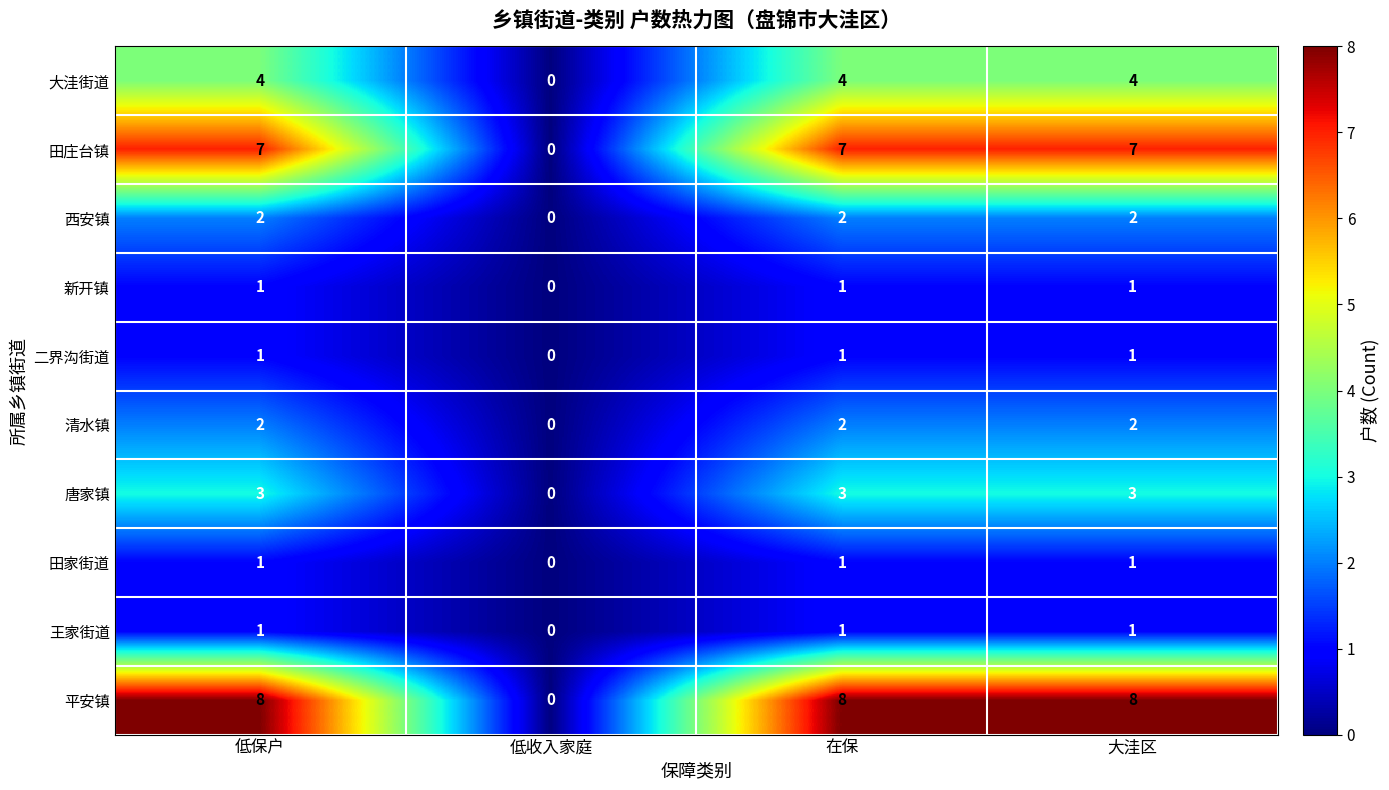

What is the difference between the highest and lowest values at 在保?

7